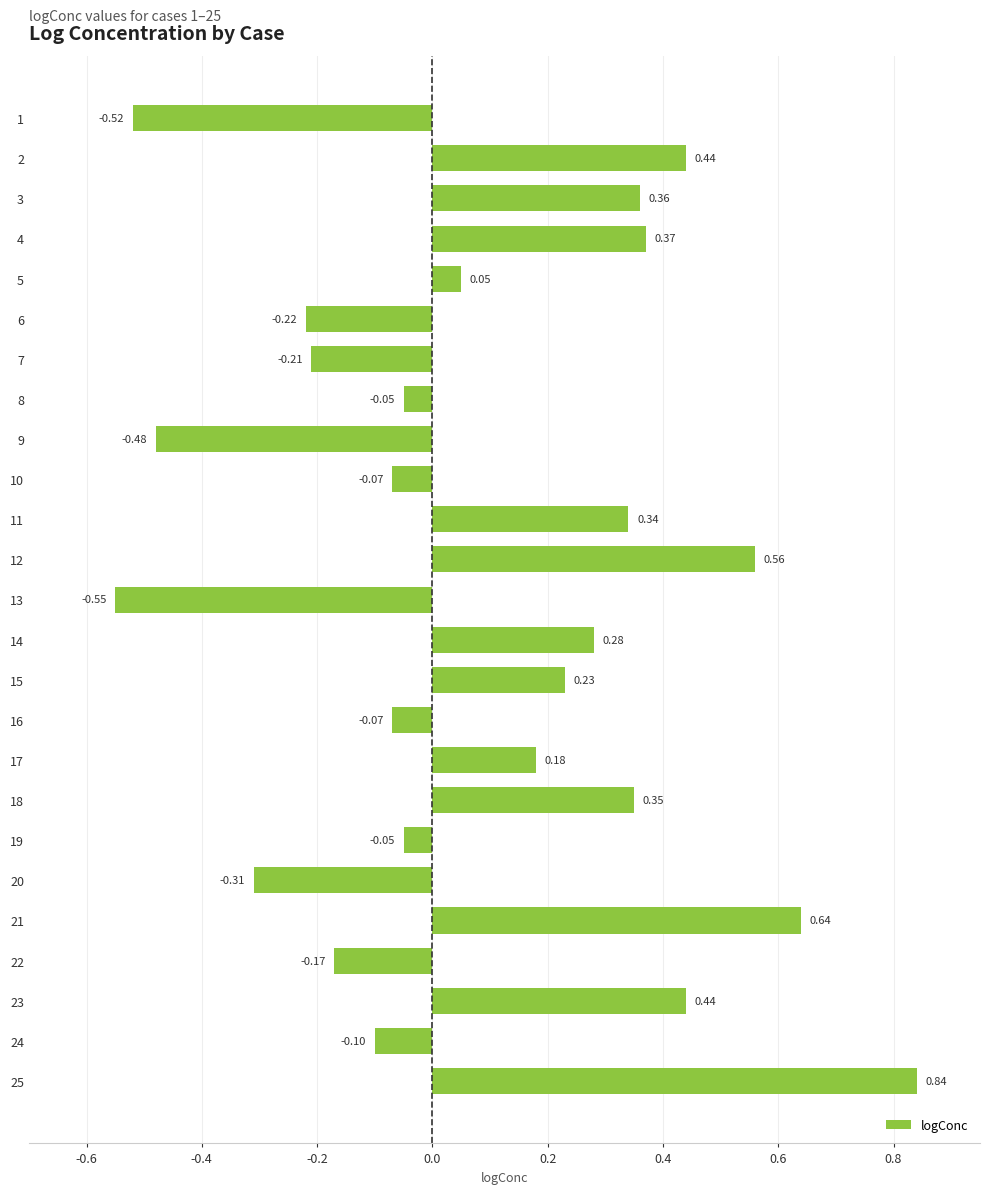

What is the change in value from 13 to 15?

+0.8